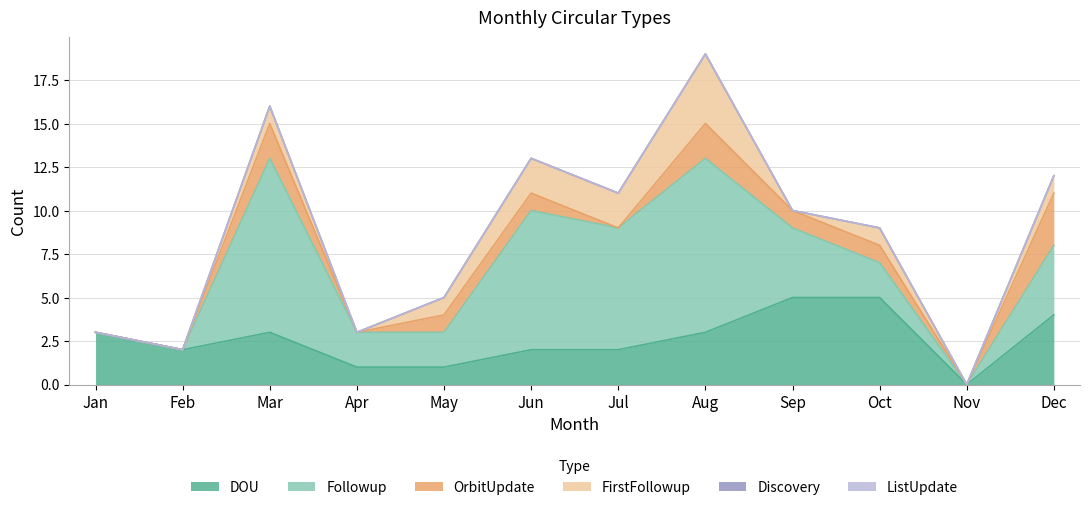

What are all the series names shown in the legend?

DOU, Followup, OrbitUpdate, FirstFollowup, Discovery, ListUpdate